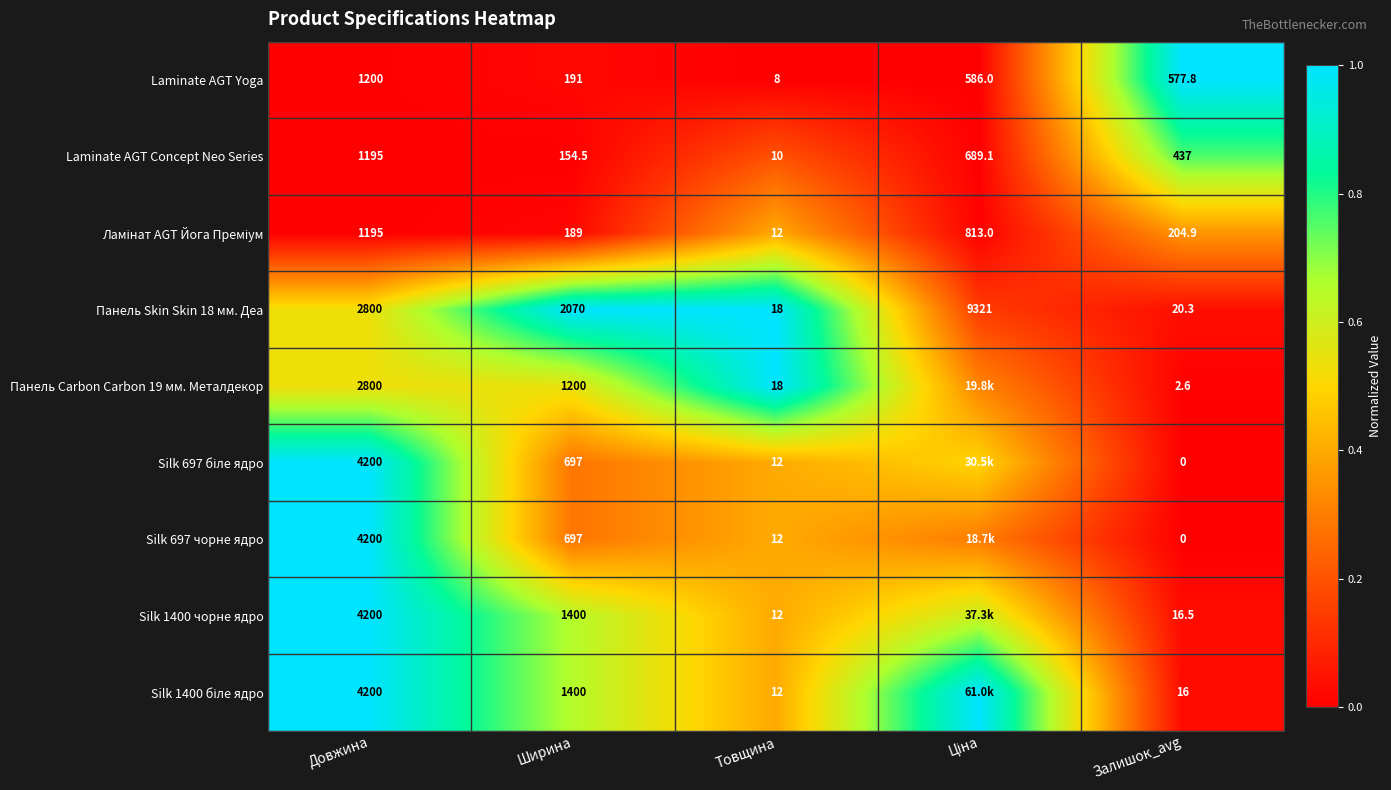

At how many categories does at least one series exceed 0?

5